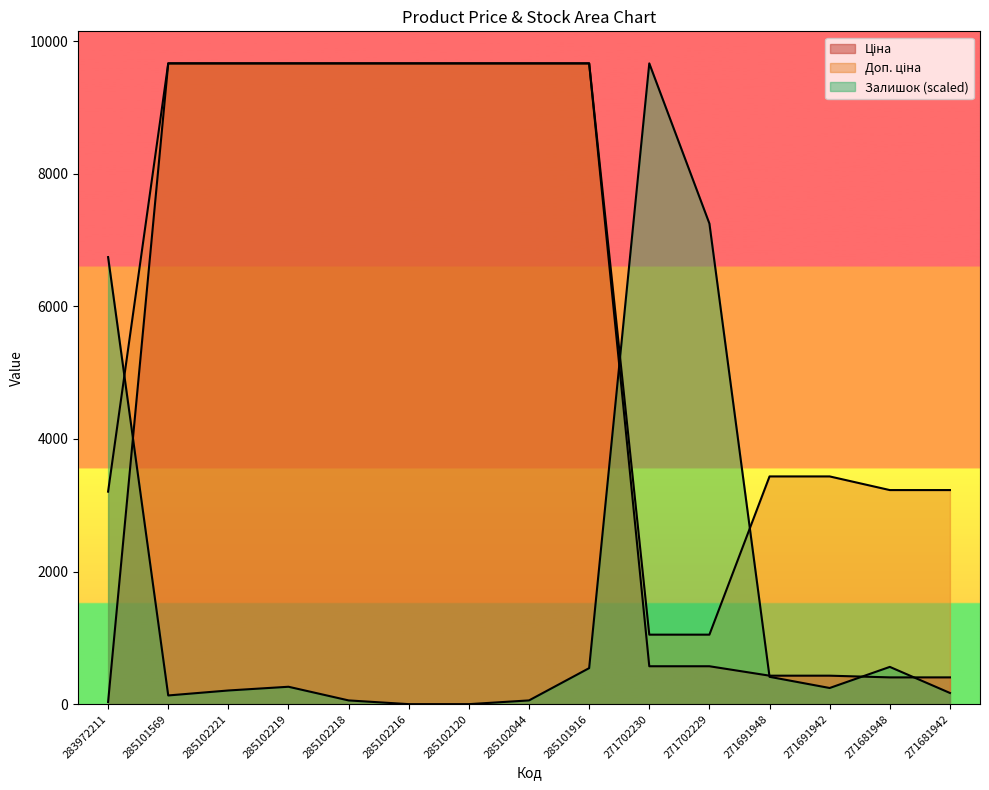

Count the number of data series in this chart.

3